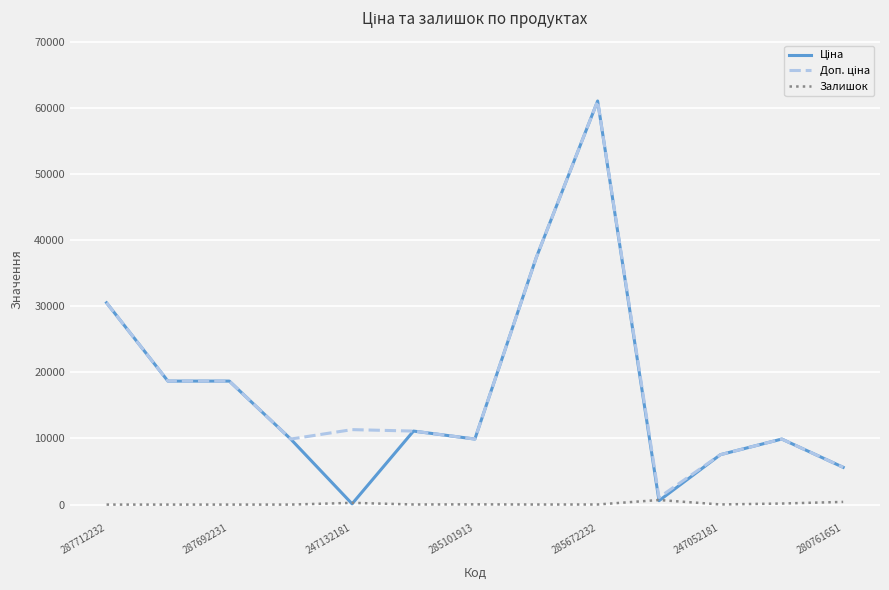

What is the sum of all Ціна values?

220943.3